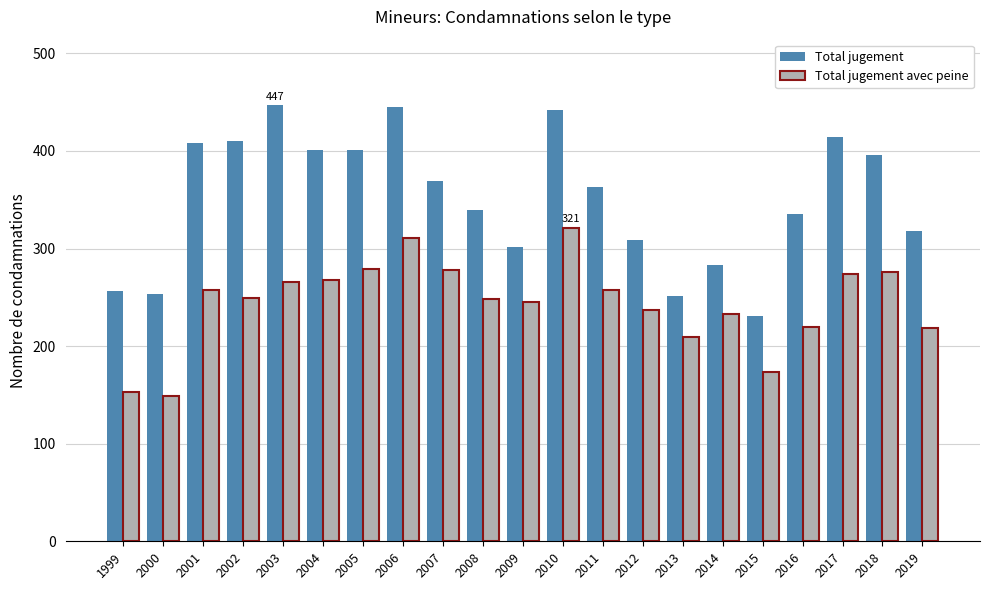

The value of Total jugement avec peine at 2006 is 169. True or false?

False